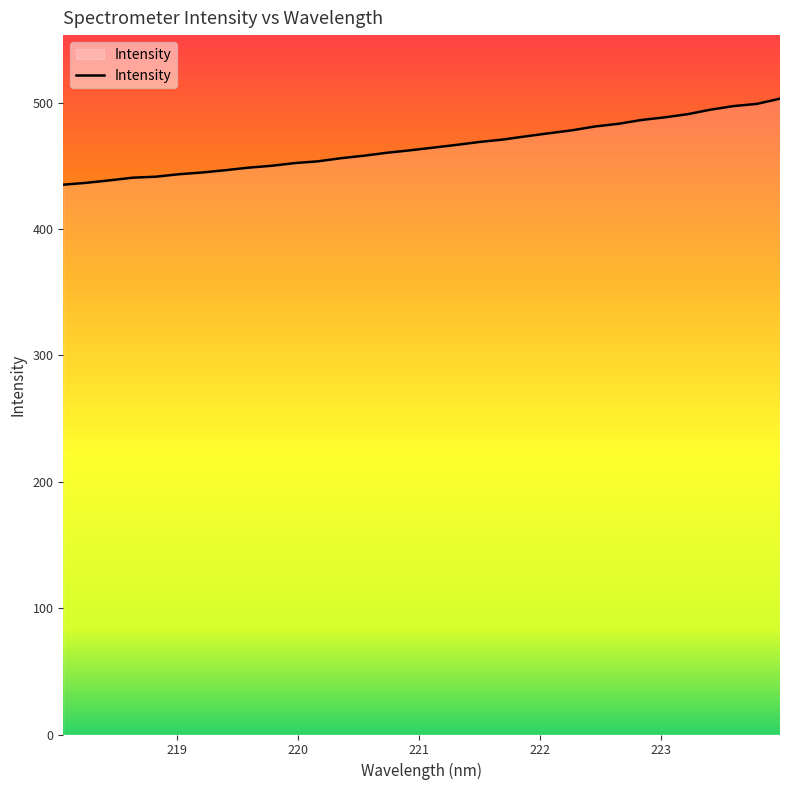

What is the difference between the maximum and minimum values?

68.0